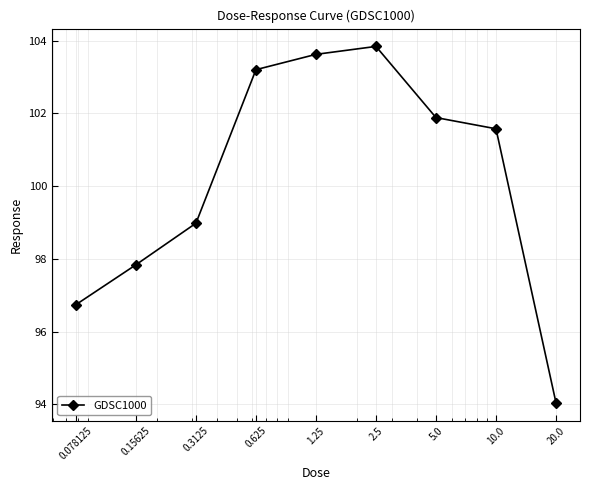

What is the average value?

100.2